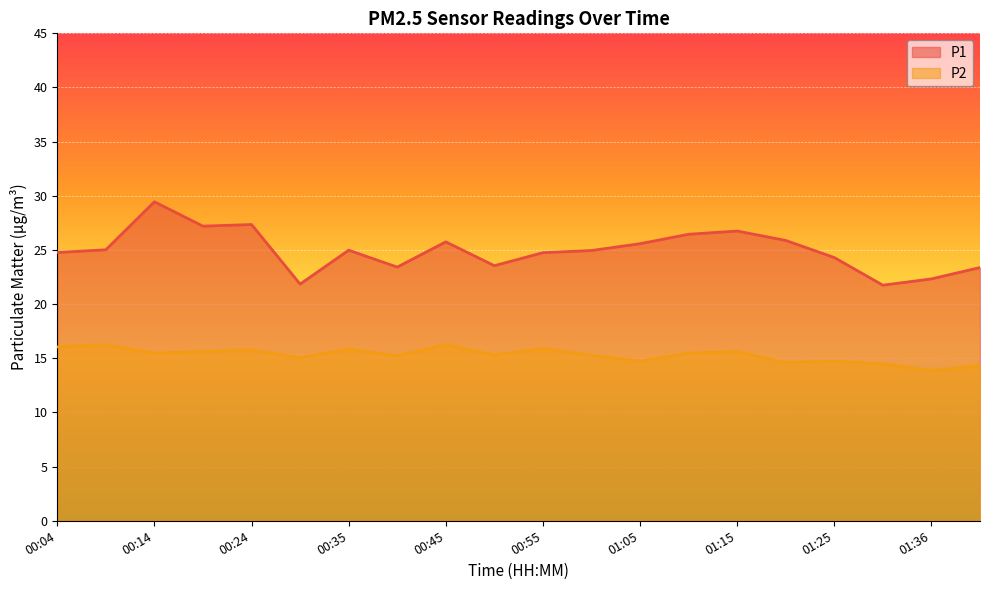

What is the greatest value displayed?

29.4